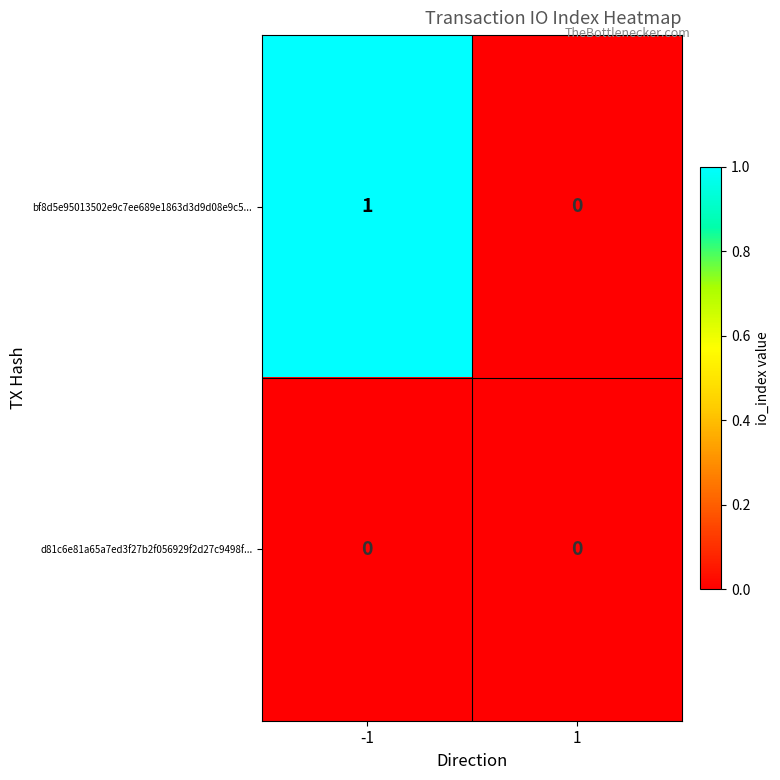

Which series changed the most between -1 and 1?

bf8d5e95013502e9c7ee689e1863d3d9d08e9c5...